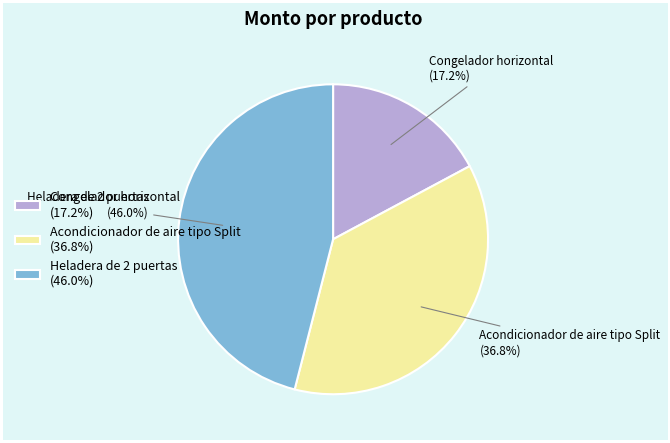

To the nearest percent, what is the difference between the Heladera de 2 puertas and Congelador horizontal slice percentages?

29%